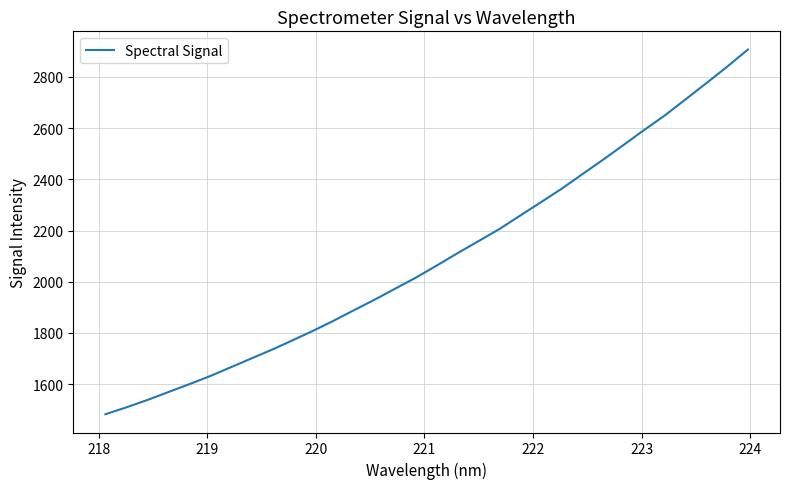

What is the minimum value shown in the chart?

1482.5